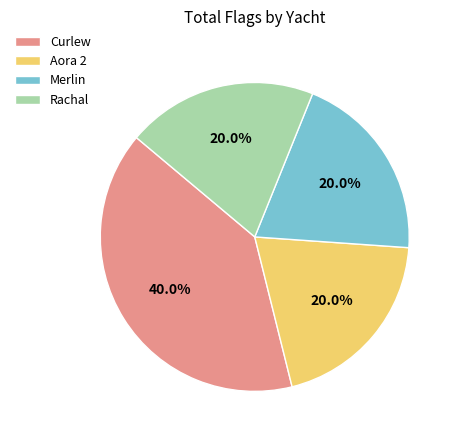

Is it true that Aora 2 is 20% of the pie?

True